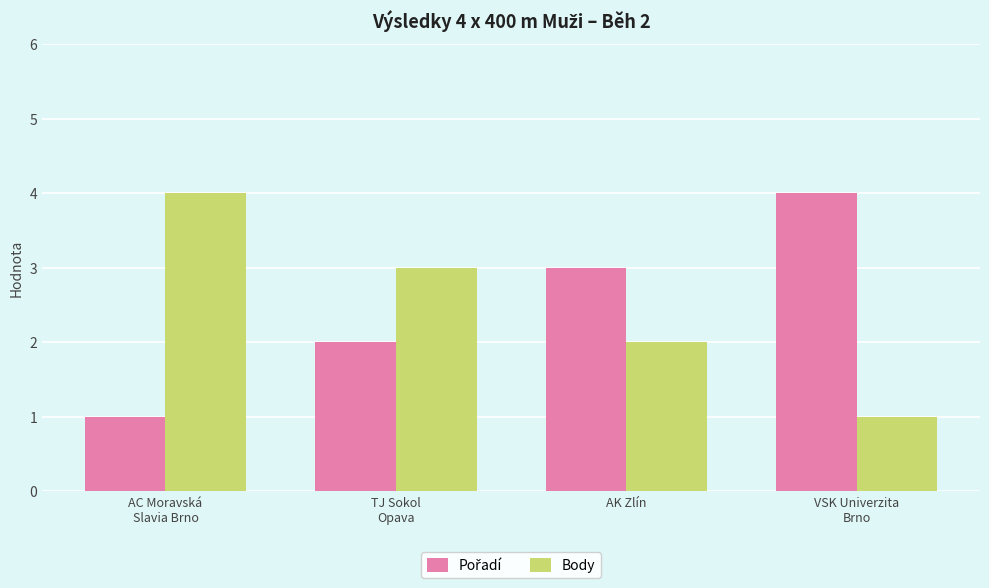

What position from the right is VSK Univerzita
Brno?

1